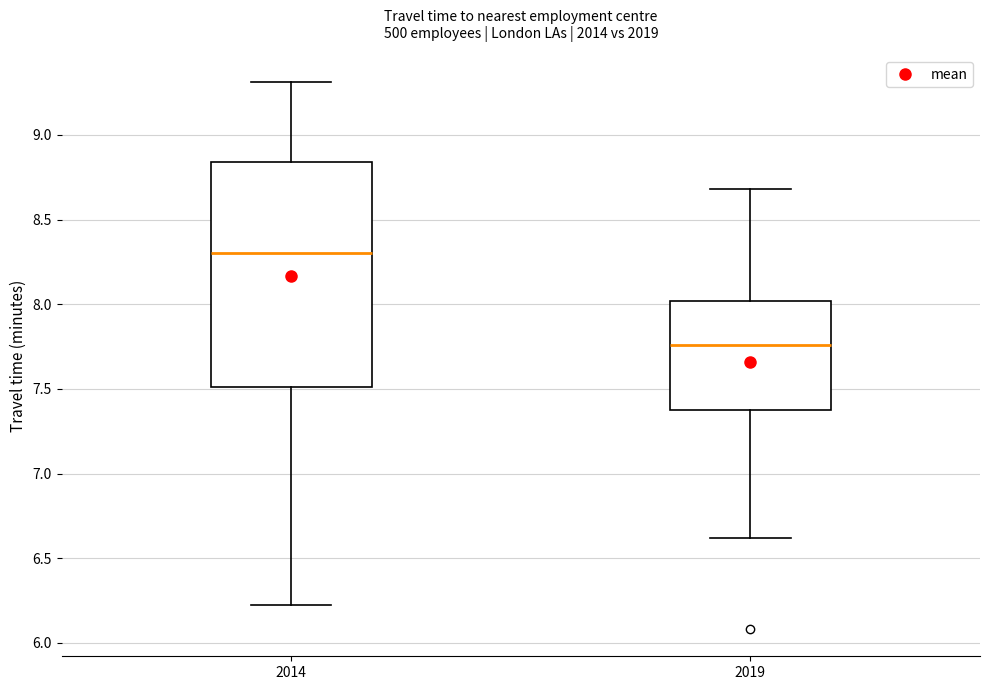

Comparing the boxes themselves (not the whiskers), which one is the tallest?

2014